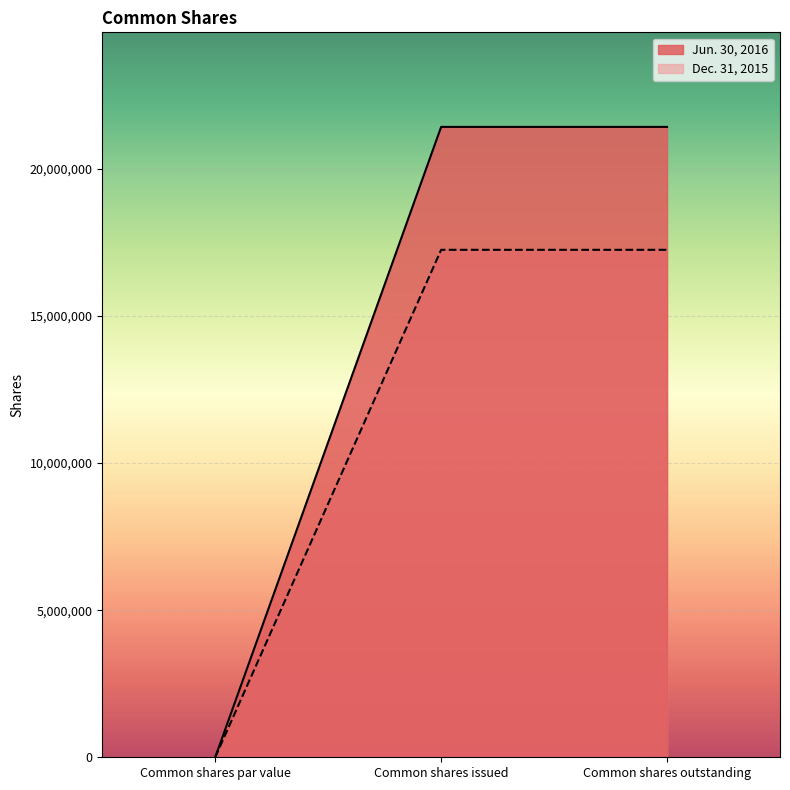

Reading left to right, extract all data points from this chart.

Jun. 30, 2016: Common shares par value=0	Common shares issued=21421779	Common shares outstanding=21421779
Dec. 31, 2015: Common shares par value=0	Common shares issued=17244736	Common shares outstanding=17244736